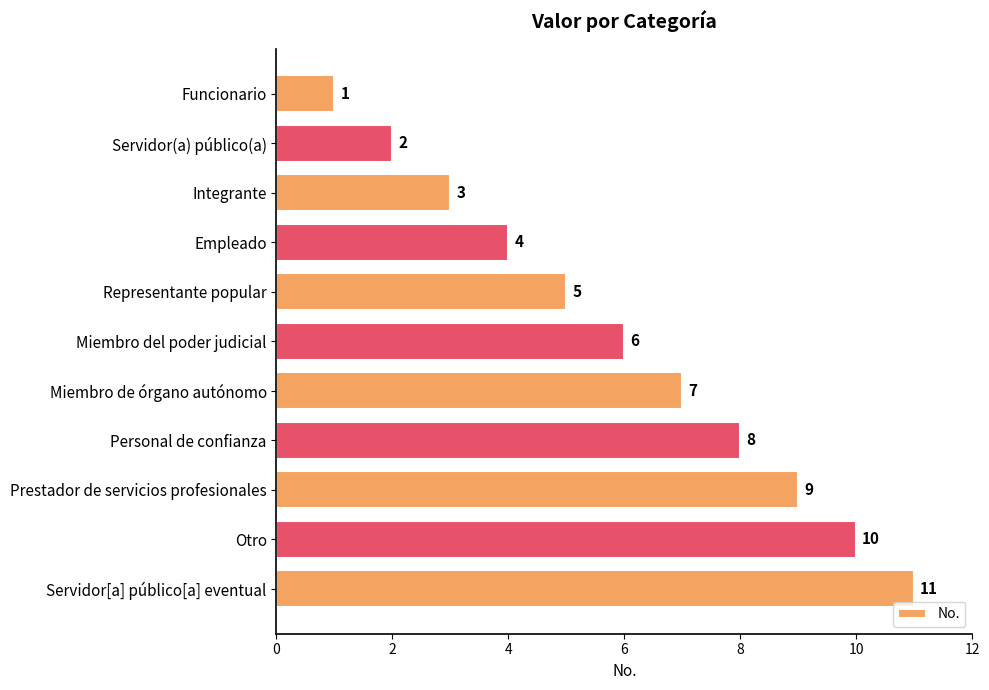

Which category has the highest value across all series?

Servidor[a] público[a] eventual